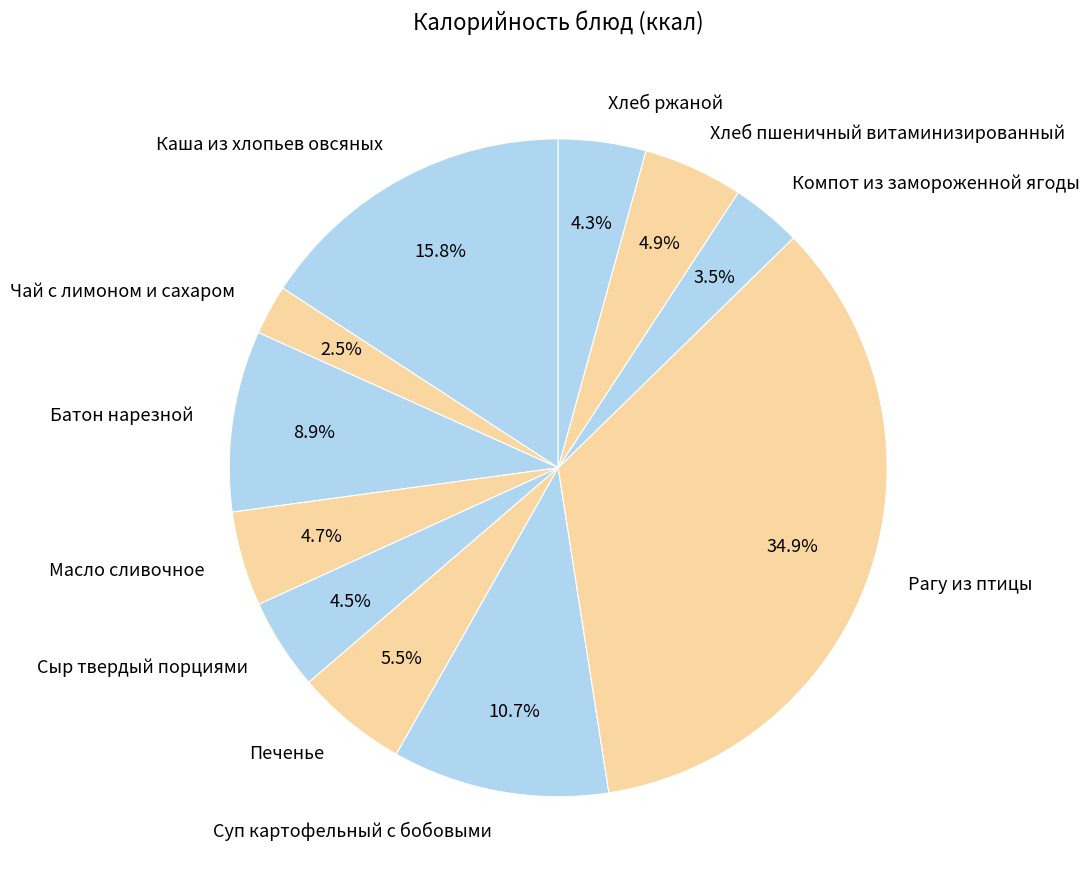

Approximately how many times larger is the value at Батон нарезной compared to Печенье?

1.6